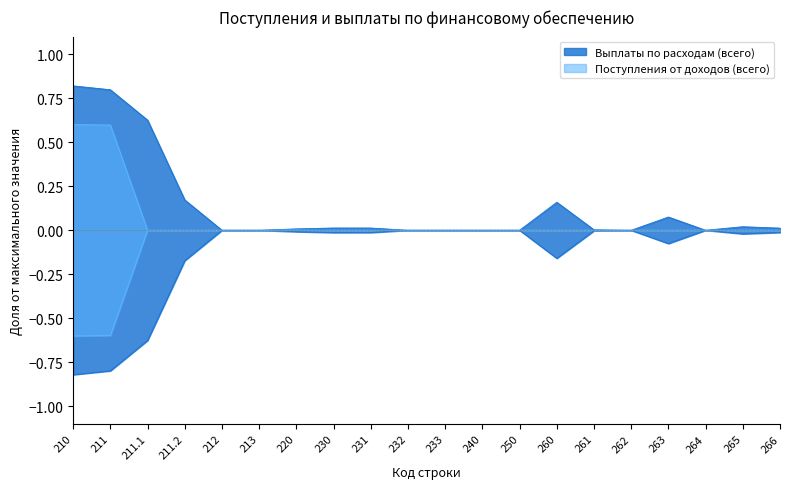

The Поступления от доходов (всего) series shows 0.6 at 211. True or false?

True